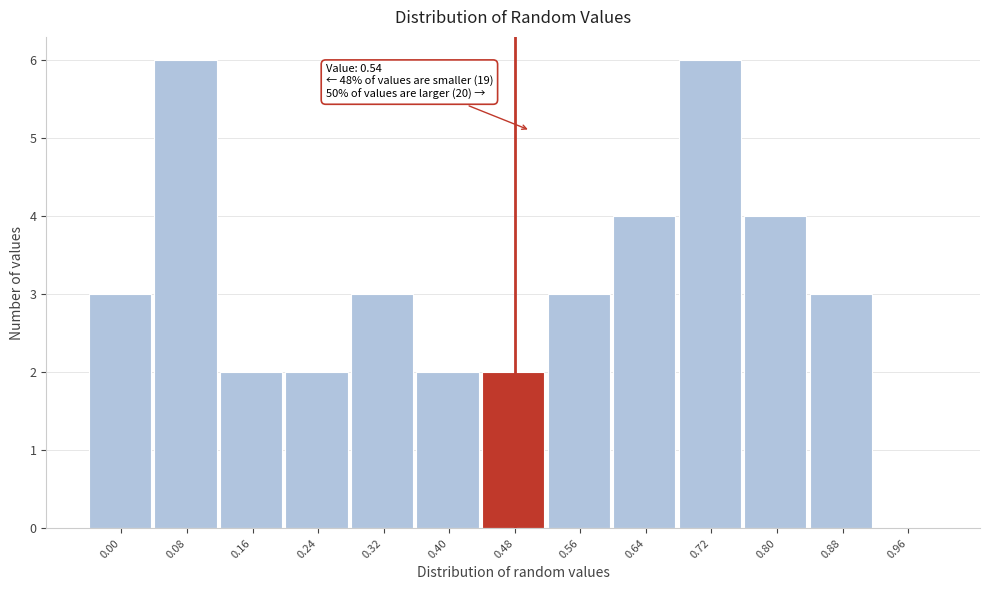

Reading left to right, transcribe all the data shown in this chart.

0.00=3	0.08=6	0.16=2	0.24=2	0.32=3	0.40=2	0.48=2	0.56=3	0.64=4	0.72=6	0.80=4	0.88=3	0.96=0